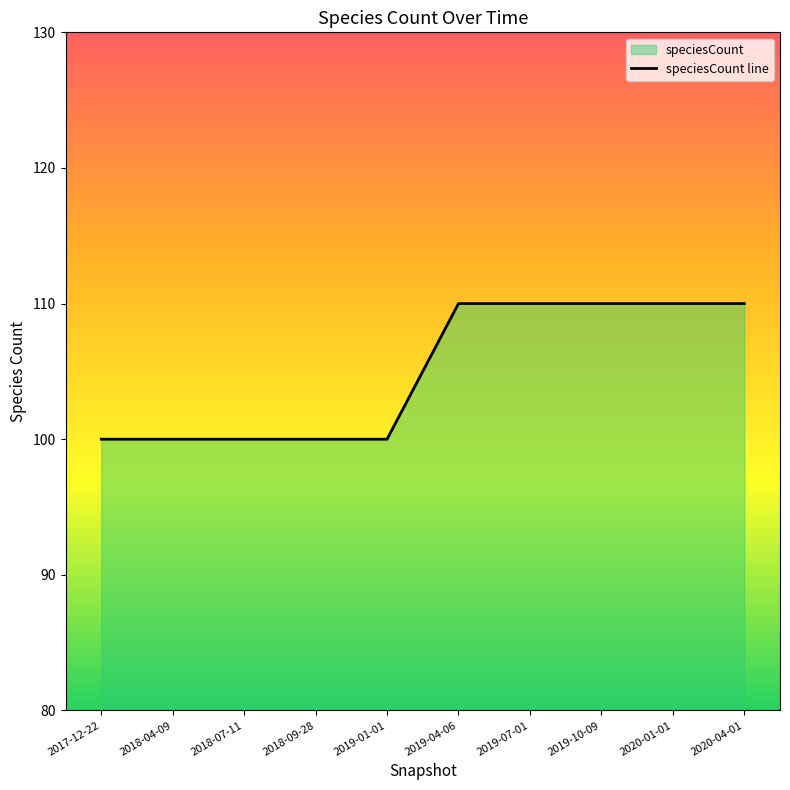

Approximately how many times larger is the value at 2018-09-28 compared to 2018-07-11?

1.0